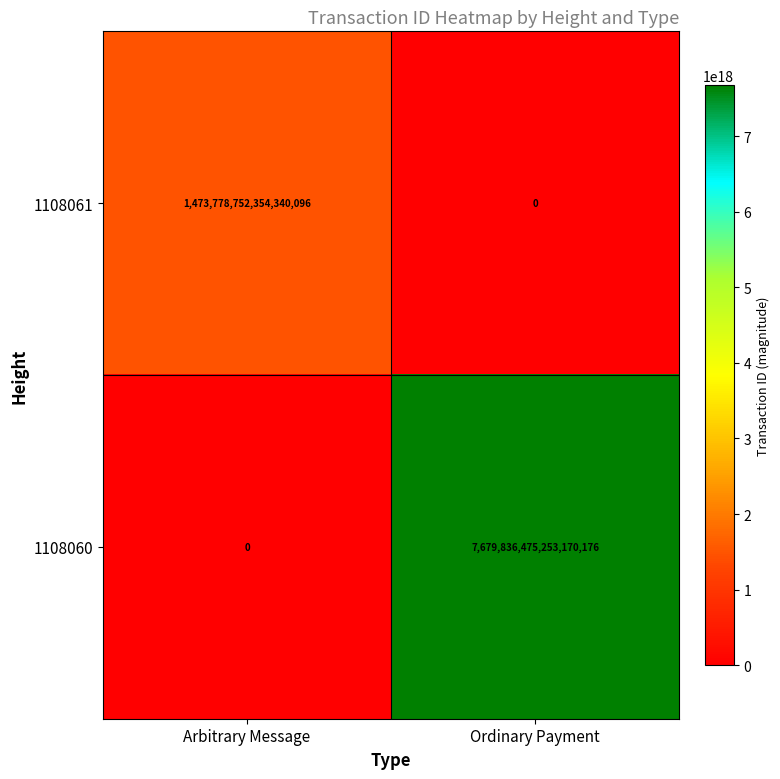

Rank the categories by 1108060 value from highest to lowest.

Ordinary Payment, Arbitrary Message